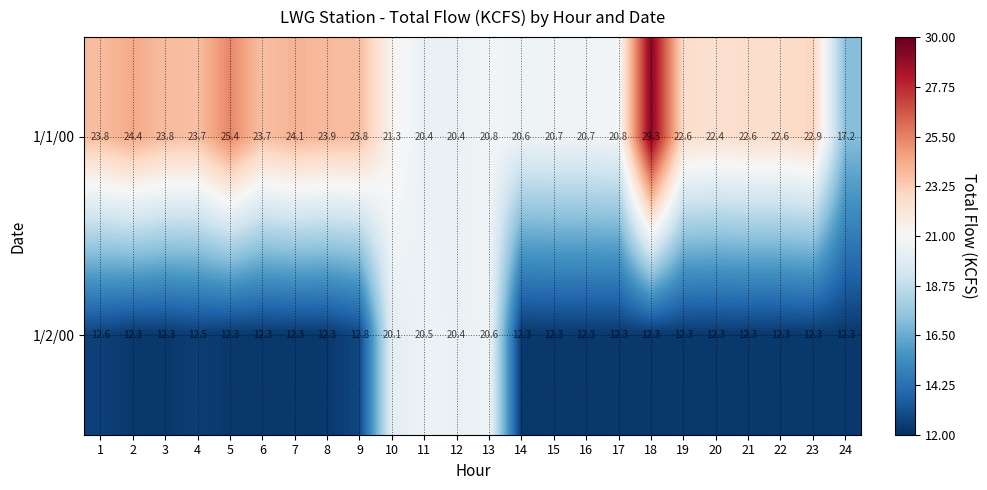

At which label is 1/2/00 closest to 16?

9